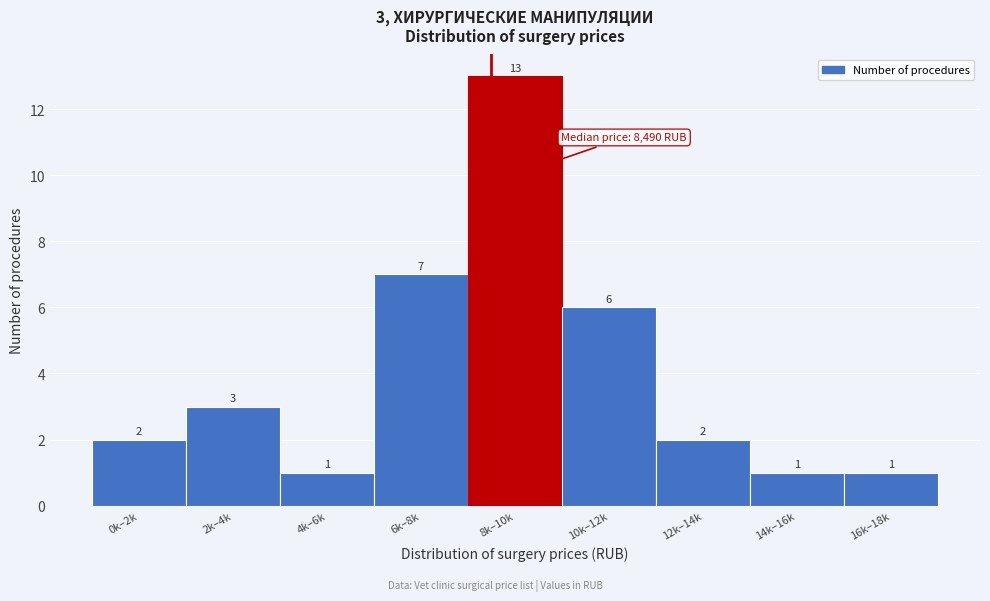

Reading left to right, what are all the values shown in this chart?

0k–2k=2	2k–4k=3	4k–6k=1	6k–8k=7	8k–10k=13	10k–12k=6	12k–14k=2	14k–16k=1	16k–18k=1